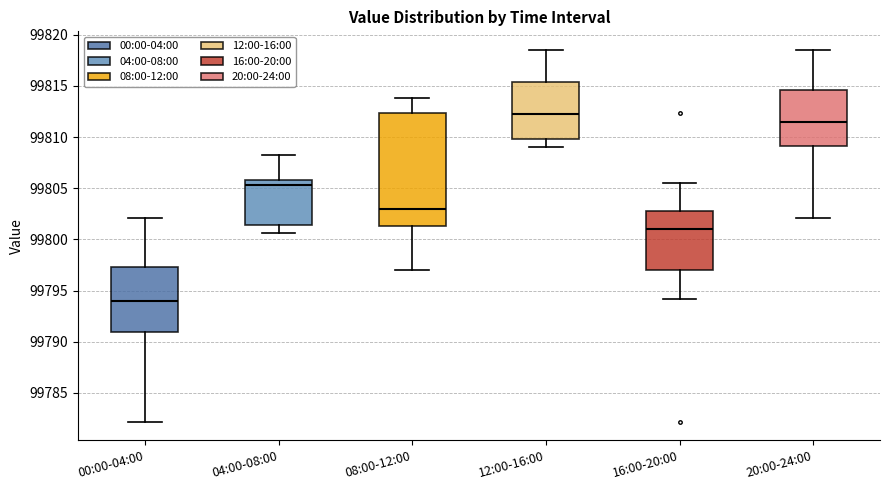

Which box has the highest median line?

12:00-16:00